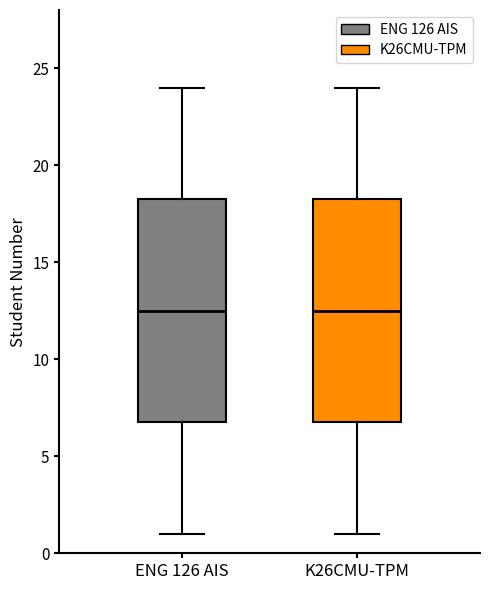

Where does the upper whisker of the box for K26CMU-TPM end on the y-axis? The values are not printed on the chart, so give them approximately, as read against the axis.

24.0